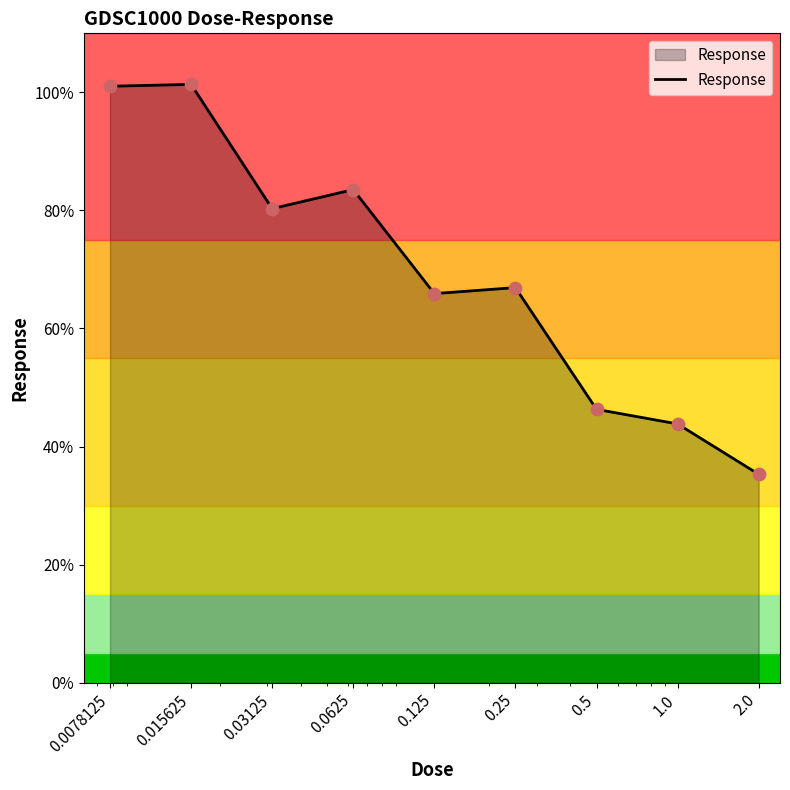

What is the greatest value displayed?

101.4